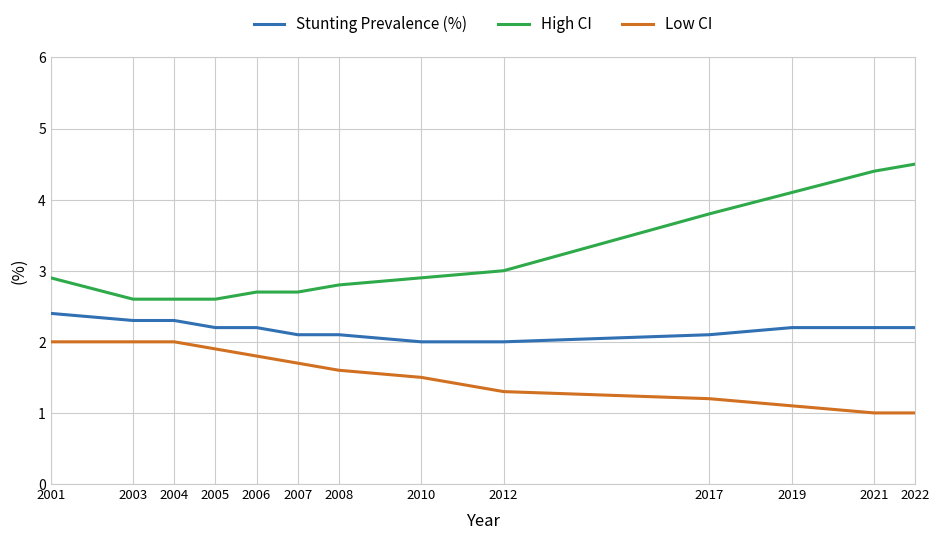

What is the minimum value shown in the chart?

1.0